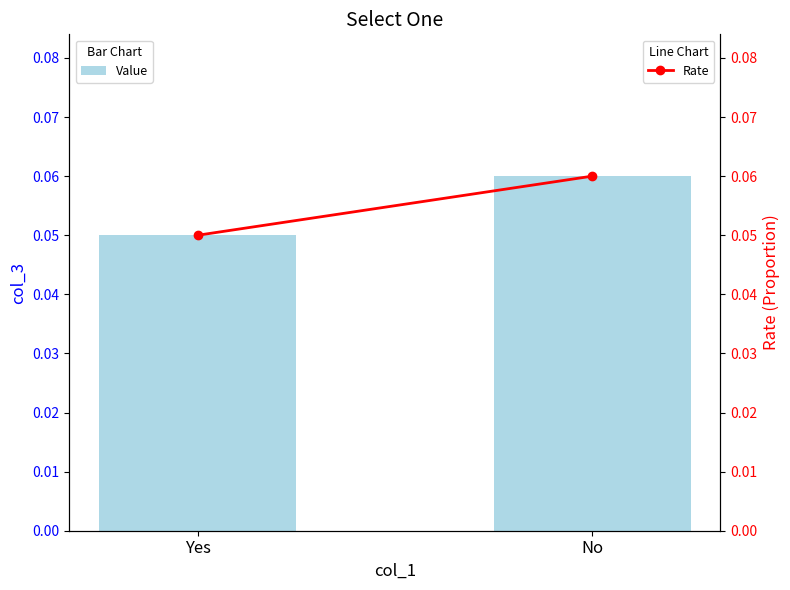

Reading left to right, list all the values displayed in this chart.

Value: 0.1	0.1
Rate: 0.1	0.1